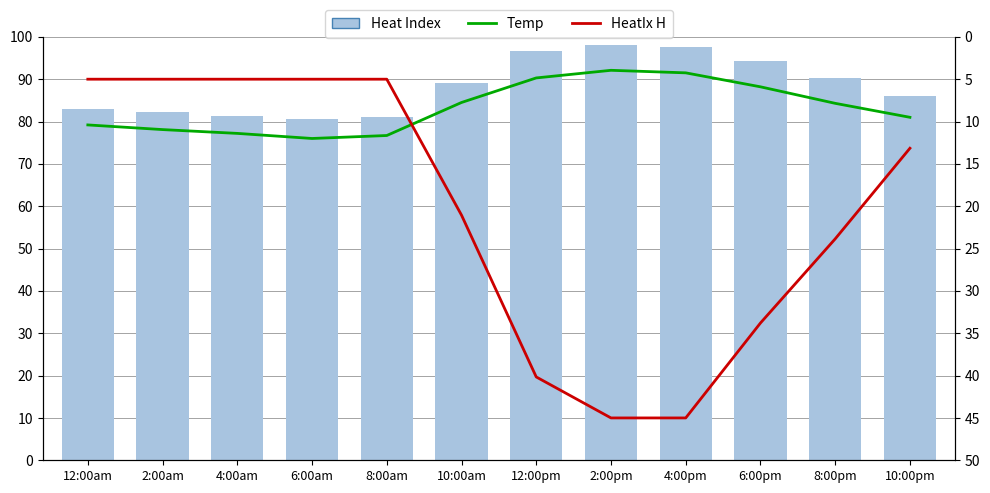

Which series has the largest total across all categories?

Heat Index